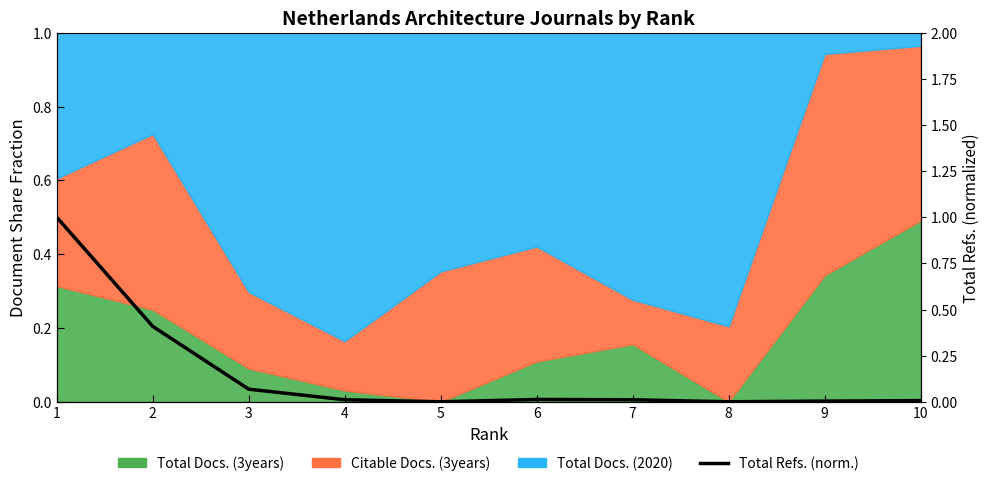

How many points are higher than both their immediate neighbors (excluding endpoints)?

1